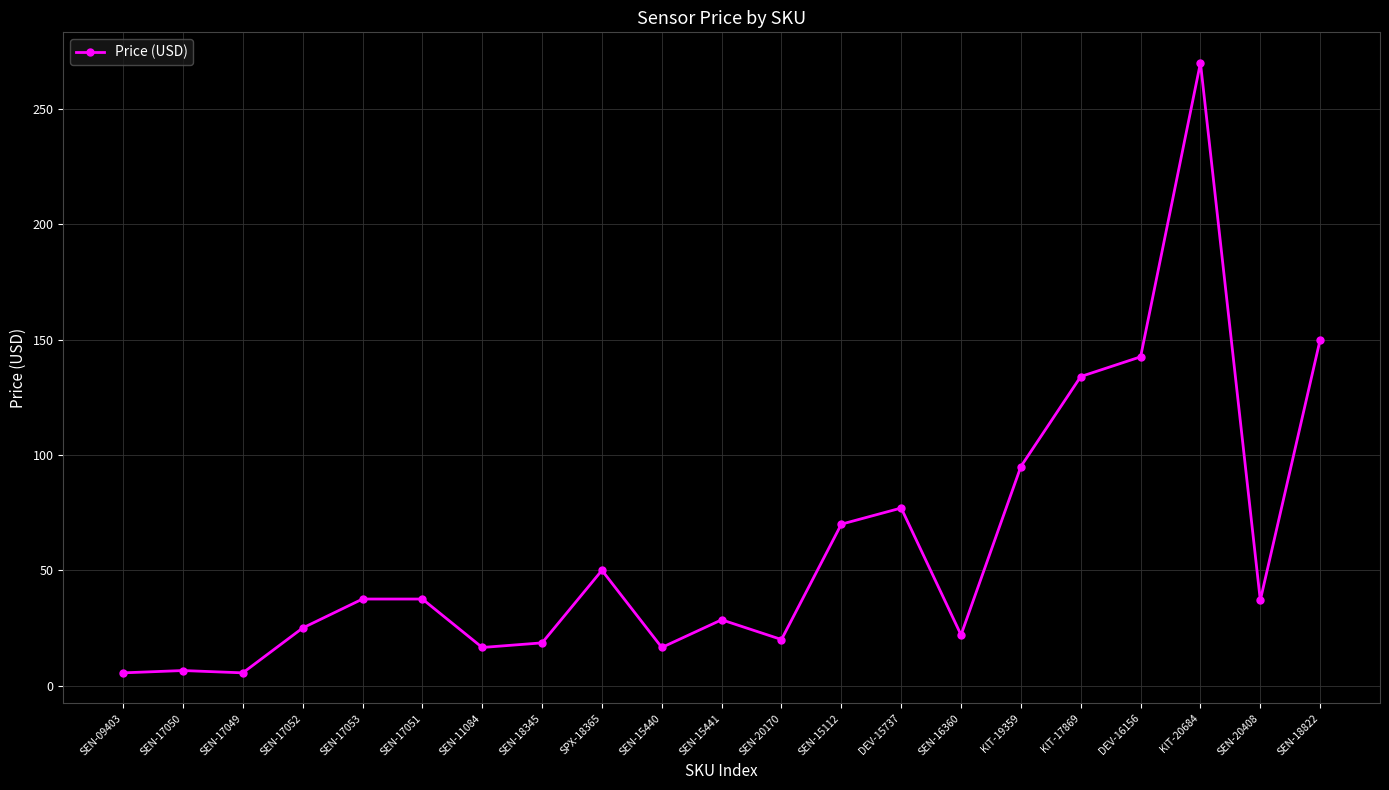

Which category has the highest value across all series?

KIT-20684